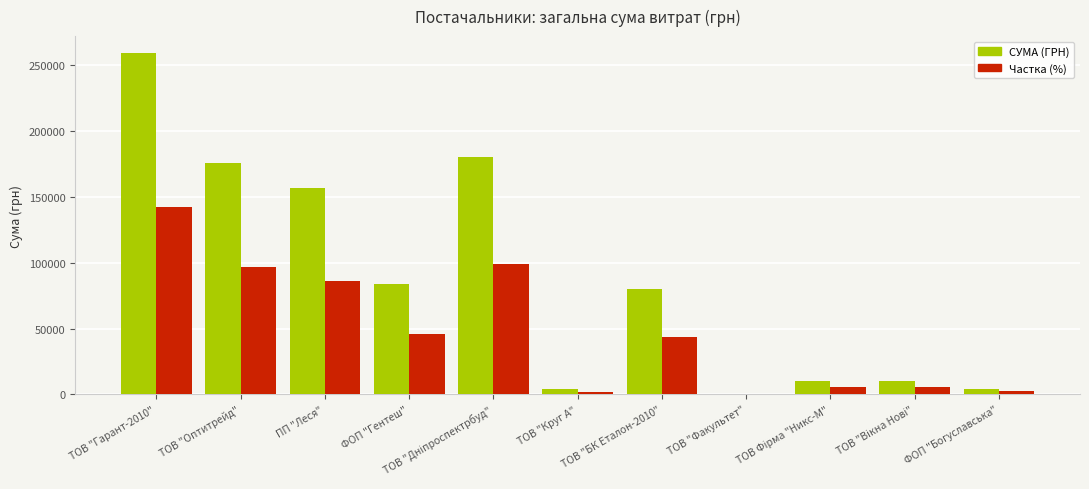

Are the bars horizontal?

No